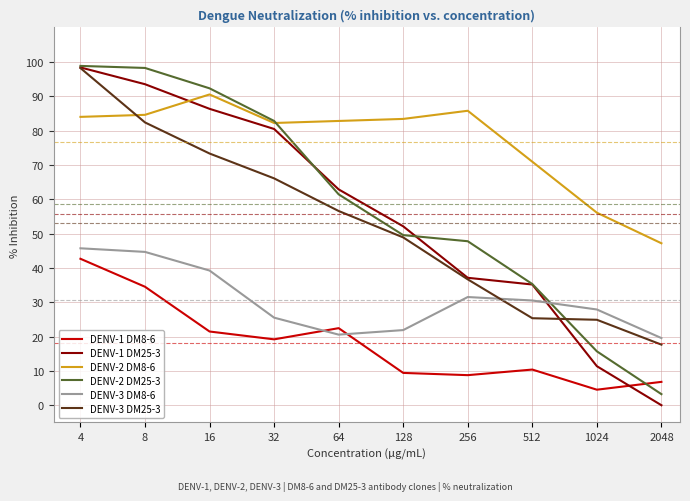

Is this an area chart (filled region under the line)?

No